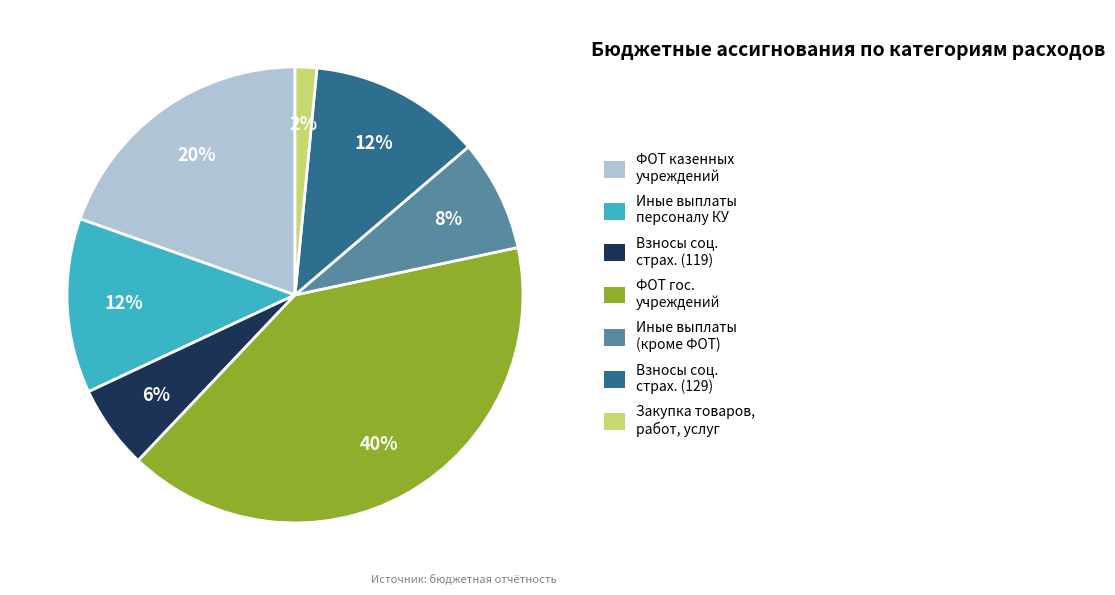

Is there a majority slice in this chart?

No